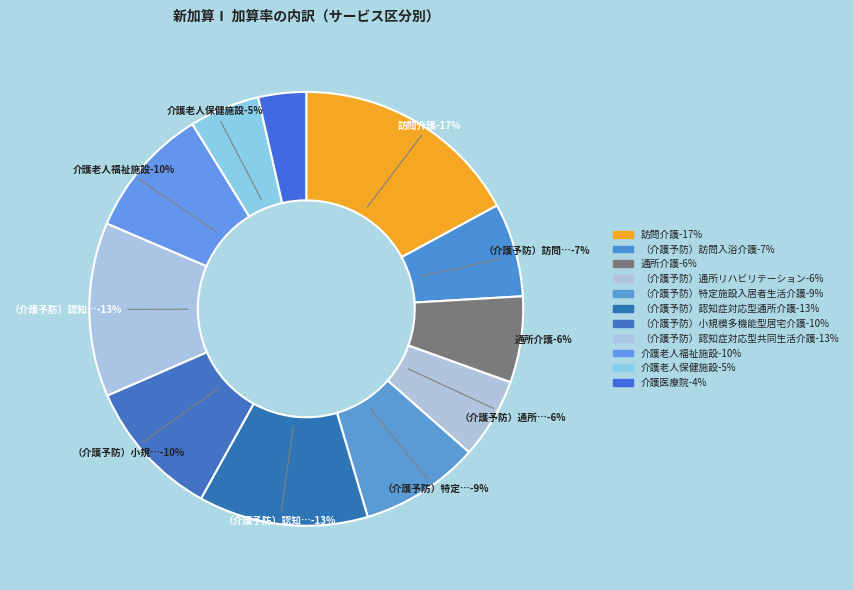

Rank the categories by value from lowest to highest.

介護医療院, 介護老人保健施設, （介護予防）通所リハビリテーション, 通所介護, （介護予防）訪問入浴介護, （介護予防）特定施設入居者生活介護, 介護老人福祉施設, （介護予防）小規模多機能型居宅介護, （介護予防）認知症対応型通所介護, （介護予防）認知症対応型共同生活介護, 訪問介護